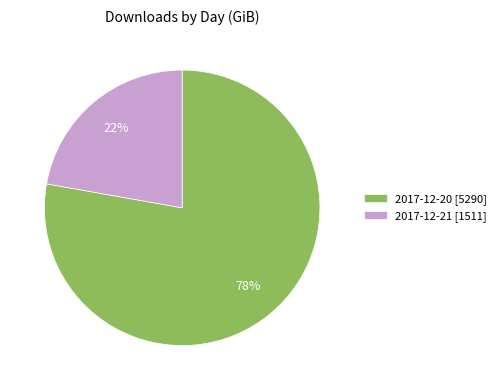

Does 2017-12-20 represent more than half of the total?

Yes